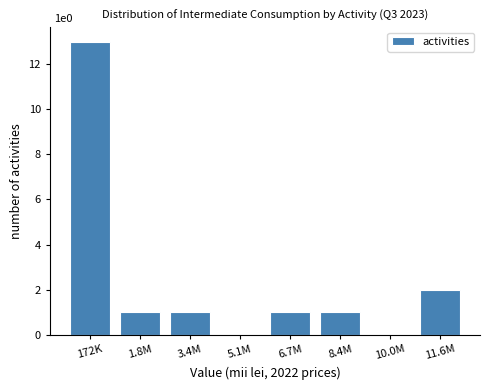

Reading left to right, extract all data points from this chart.

172K=13	1.8M=1	3.4M=1	5.1M=0	6.7M=1	8.4M=1	10.0M=0	11.6M=2